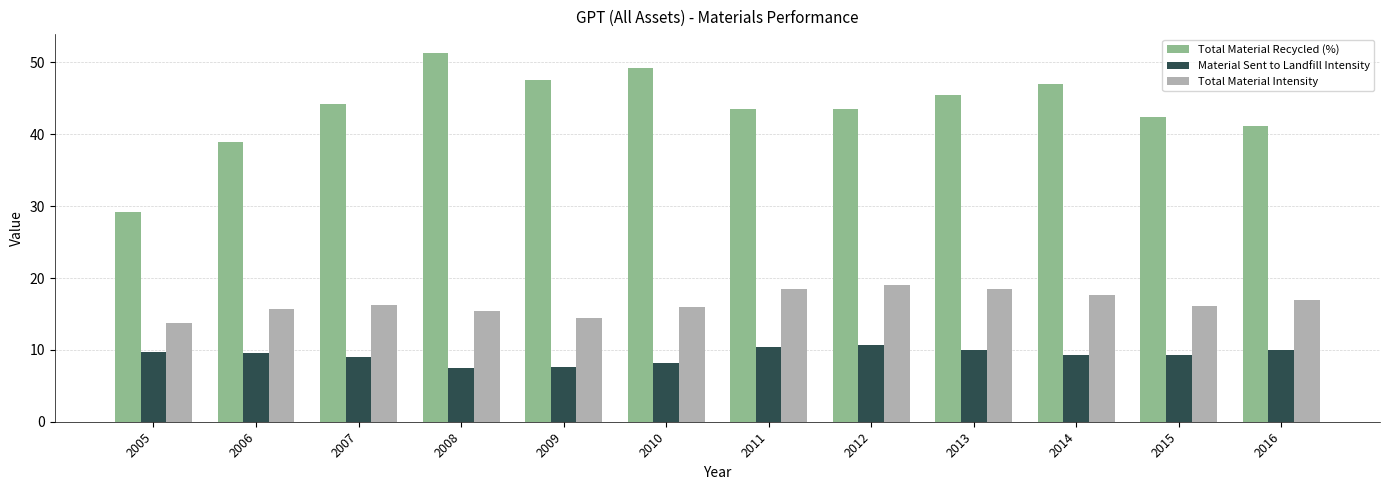

How many data points in Total Material Recycled (%) are less than 44?

6